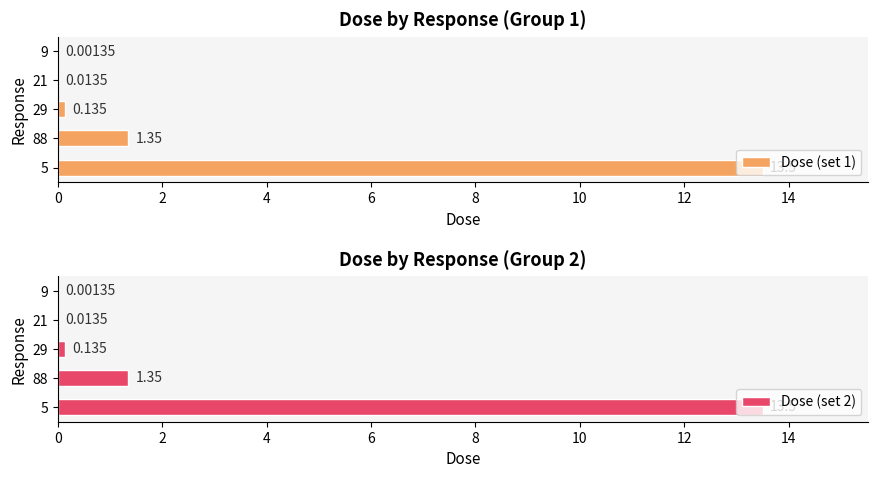

Reading left to right, what are all the values shown in this chart?

Dose (set 1): 13.5	1.4	0.1	0.0	0.0
Dose (set 2): 13.5	1.4	0.1	0.0	0.0